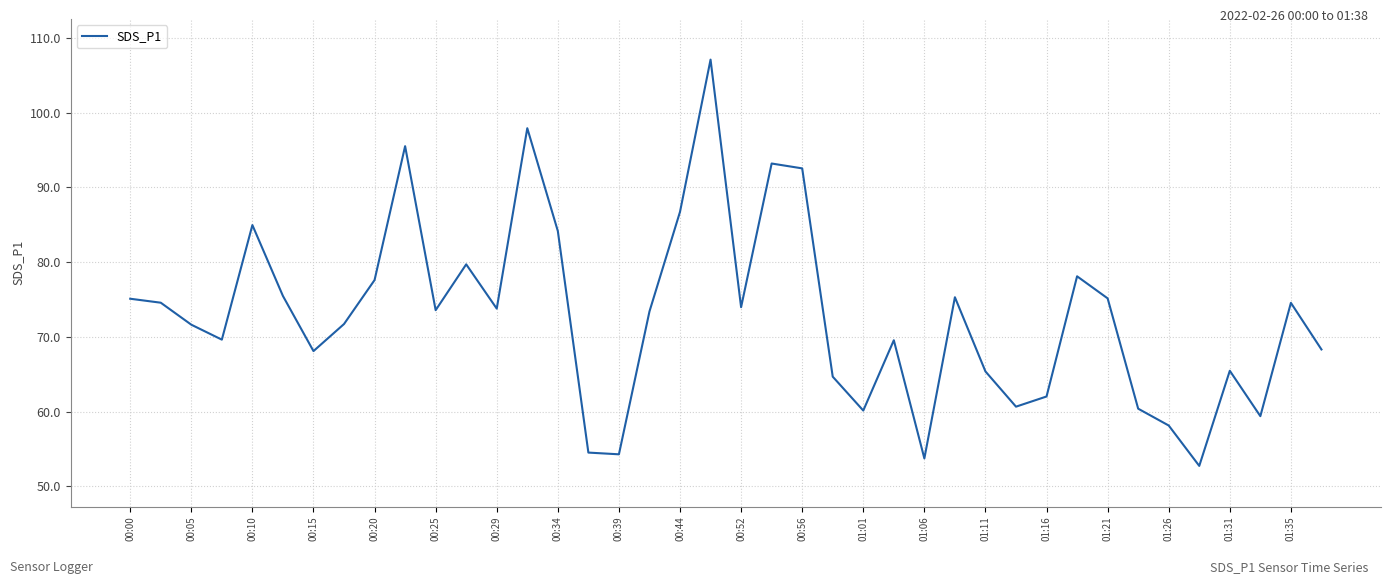

What is the greatest value displayed?

107.1